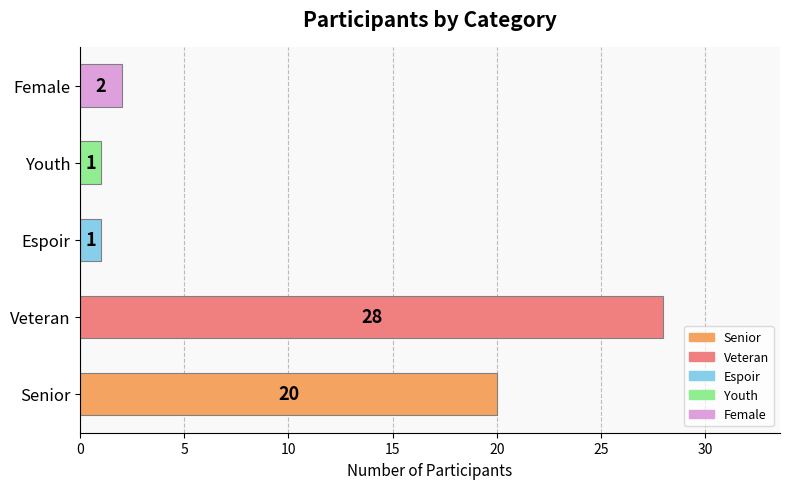

Is it true that the value at Espoir is 1?

True